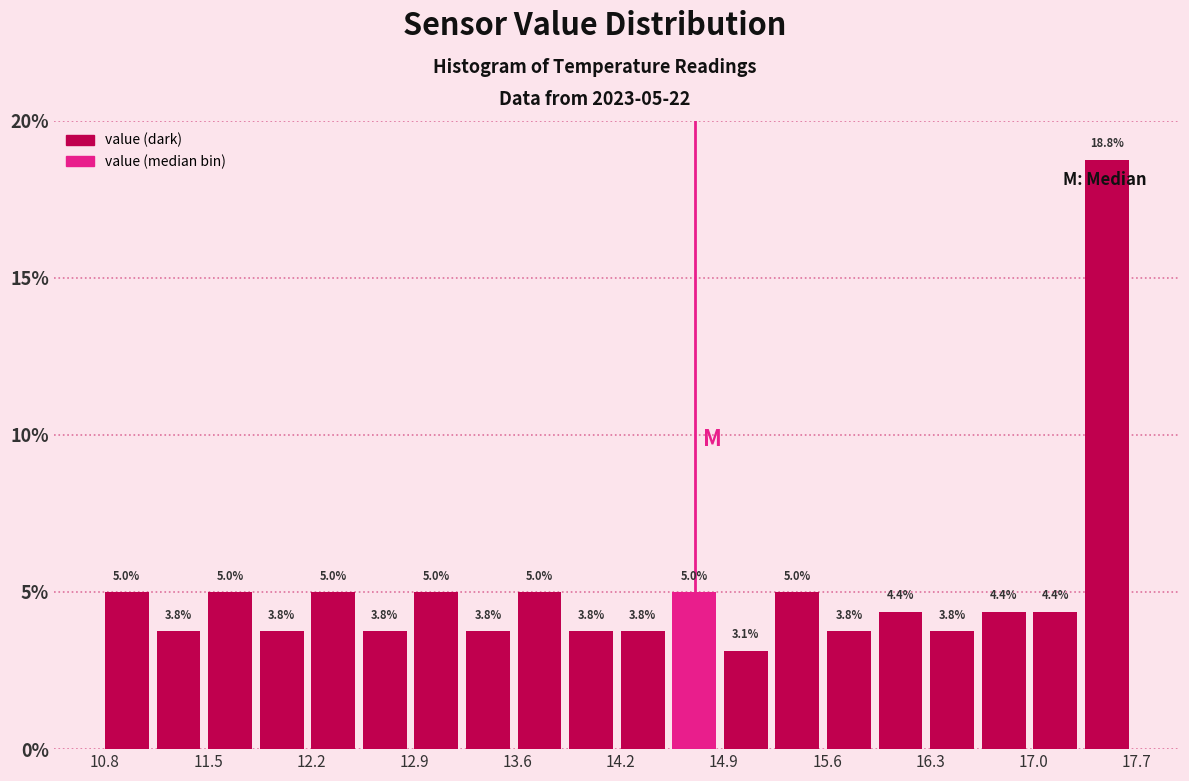

Around what value on the x-axis is the tallest bar? Give the approximate position of its centre, as read against the axis.

17.5